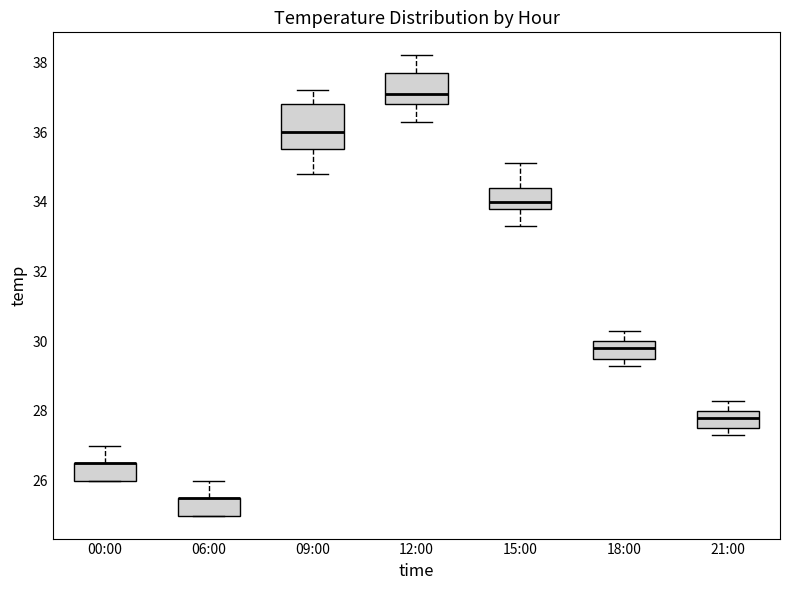

Which box is the tallest, from its lower edge to its upper edge?

09:00